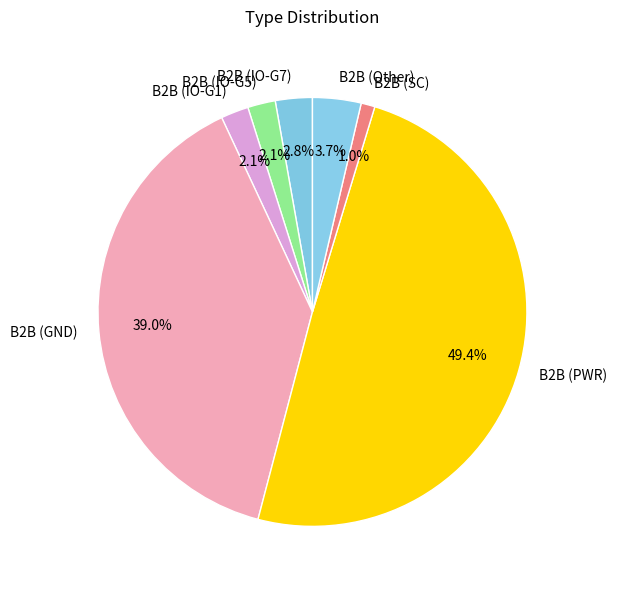

Which slice is the largest?

B2B (PWR)